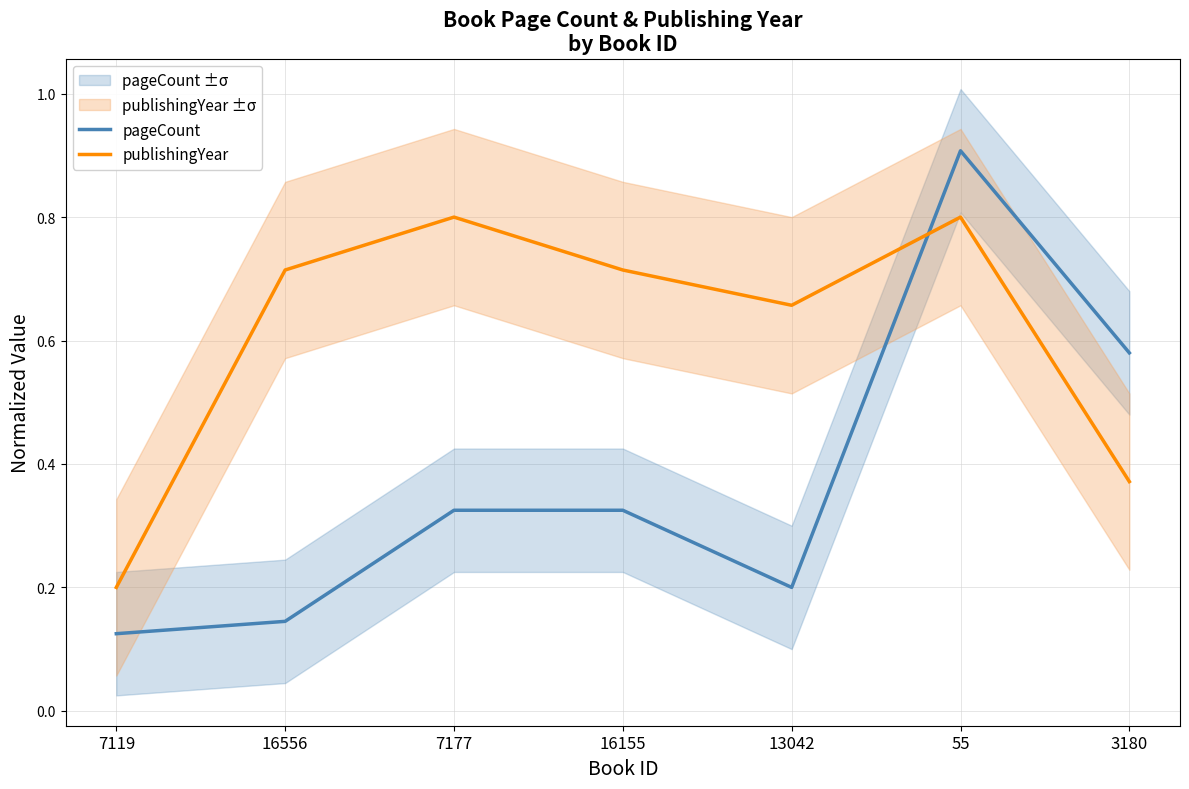

How many intersections are there between pageCount and publishingYear?

1